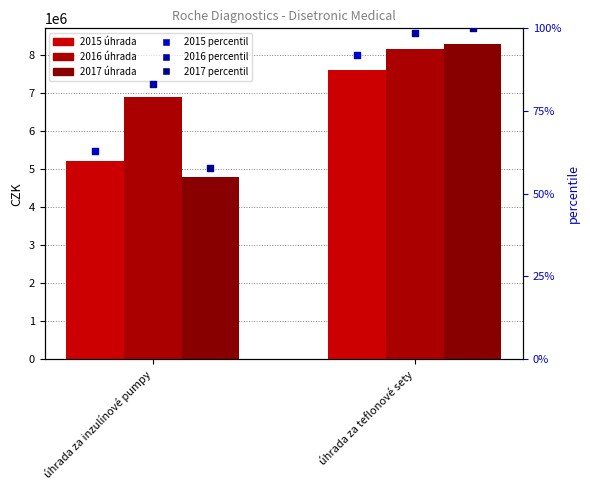

Which series reaches the maximum Y coordinate?

pct 2017